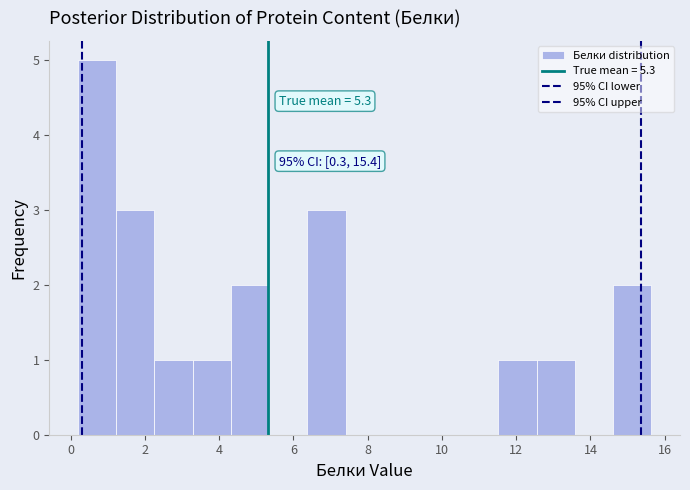

Which range on the x-axis has the tallest bar?

0.2 to 1.2